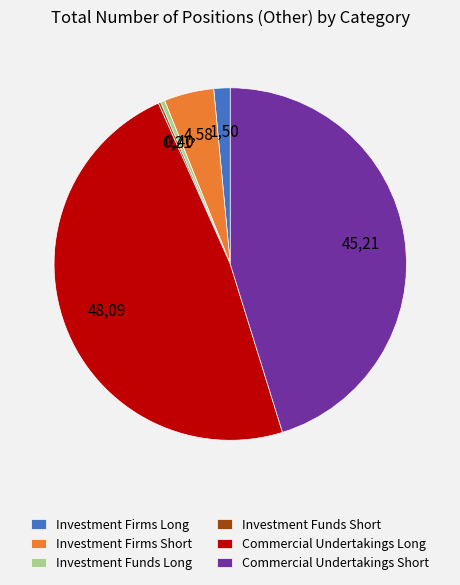

Does Commercial Undertakings Long account for over 50% of the chart?

No